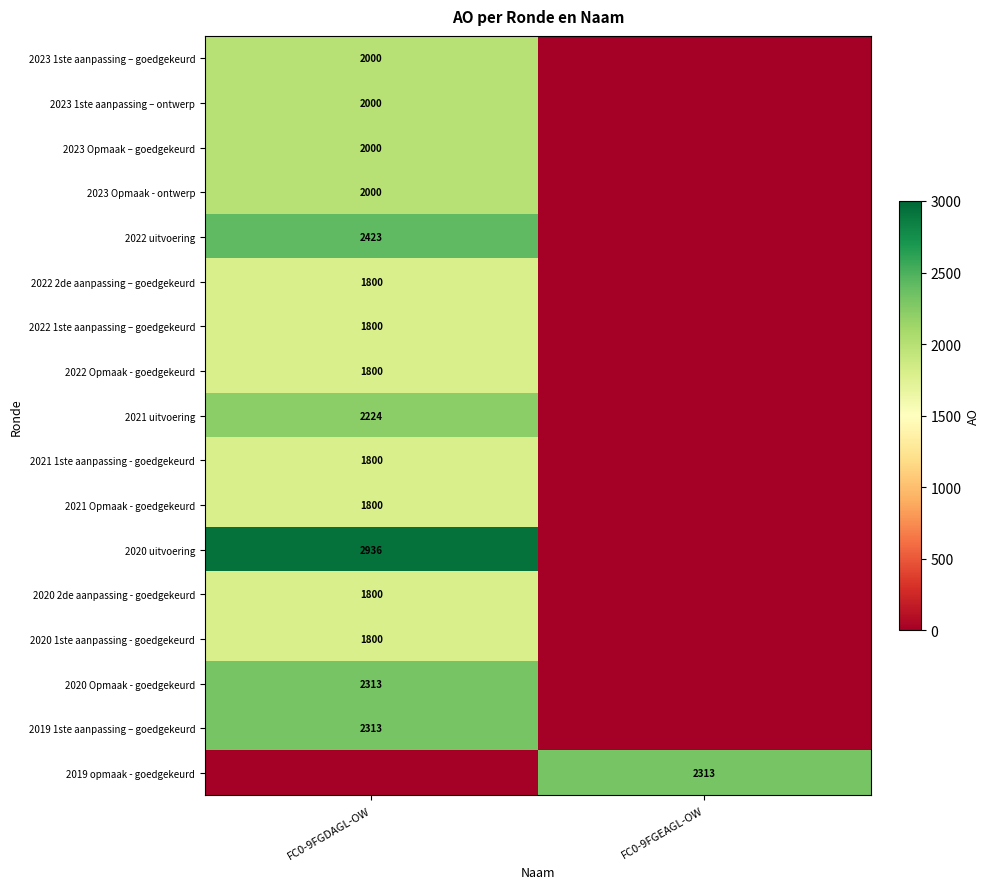

Is the value of 2020 Opmaak - goedgekeurd at FC0-9FGDAGL-OW greater than the value of 2021 Opmaak - goedgekeurd at FC0-9FGDAGL-OW?

Yes